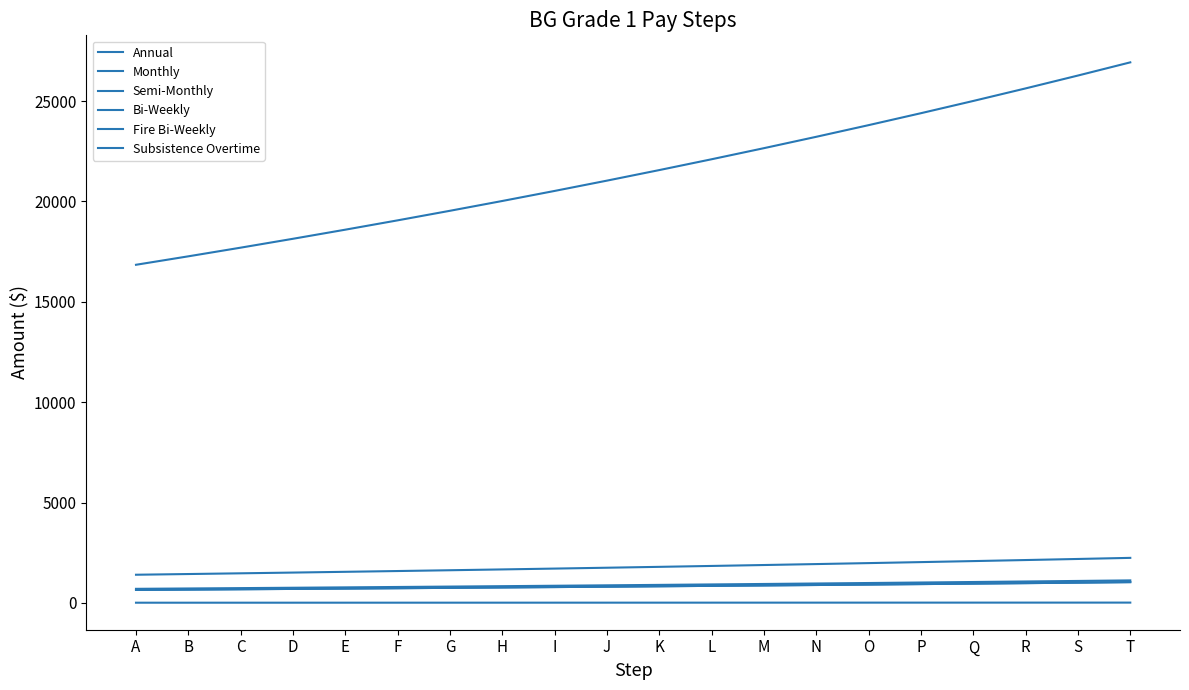

At which label is Subsistence Overtime closest to 13?

K